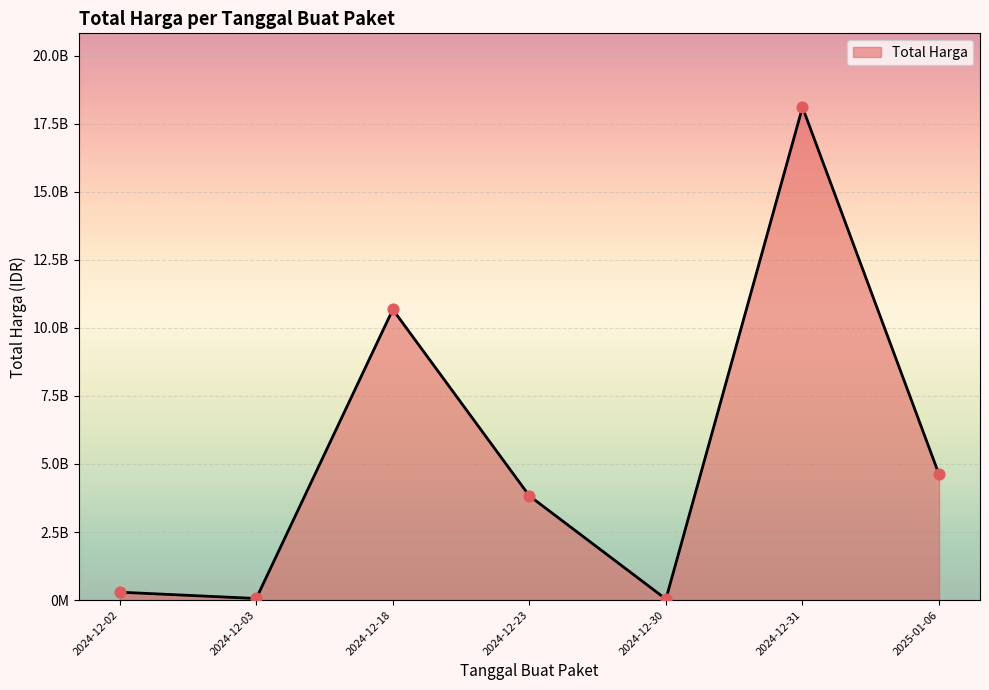

Between 2024-12-03 and 2024-12-18, which is larger?

2024-12-18